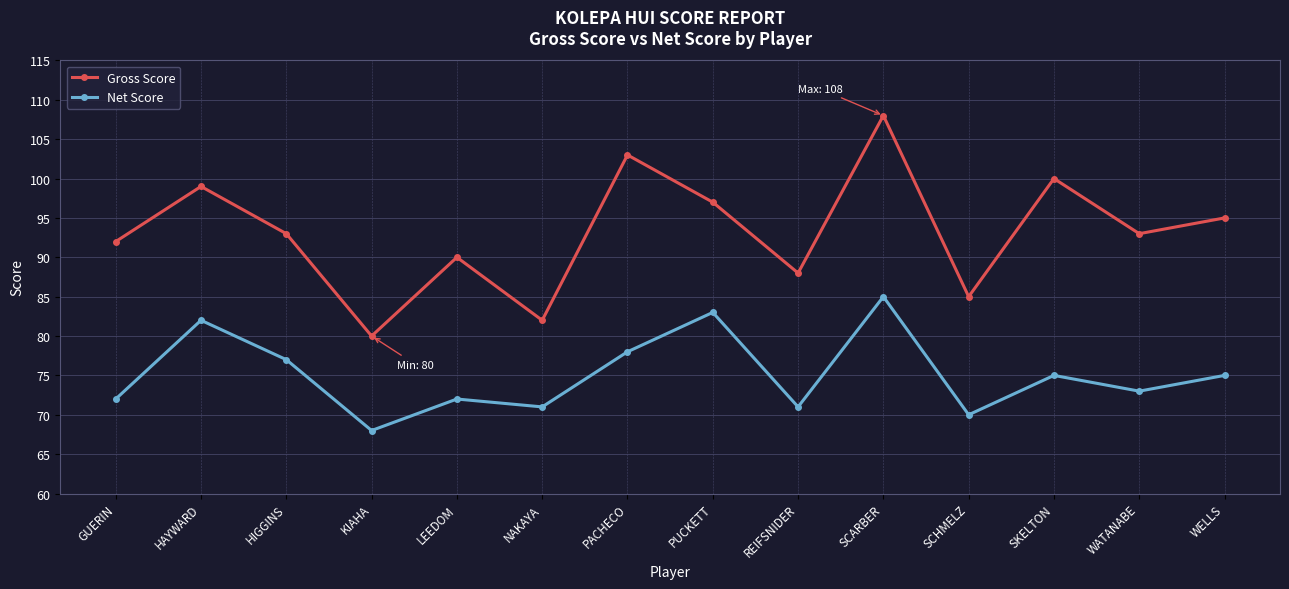

What is the lowest value of the Gross Score series?

80